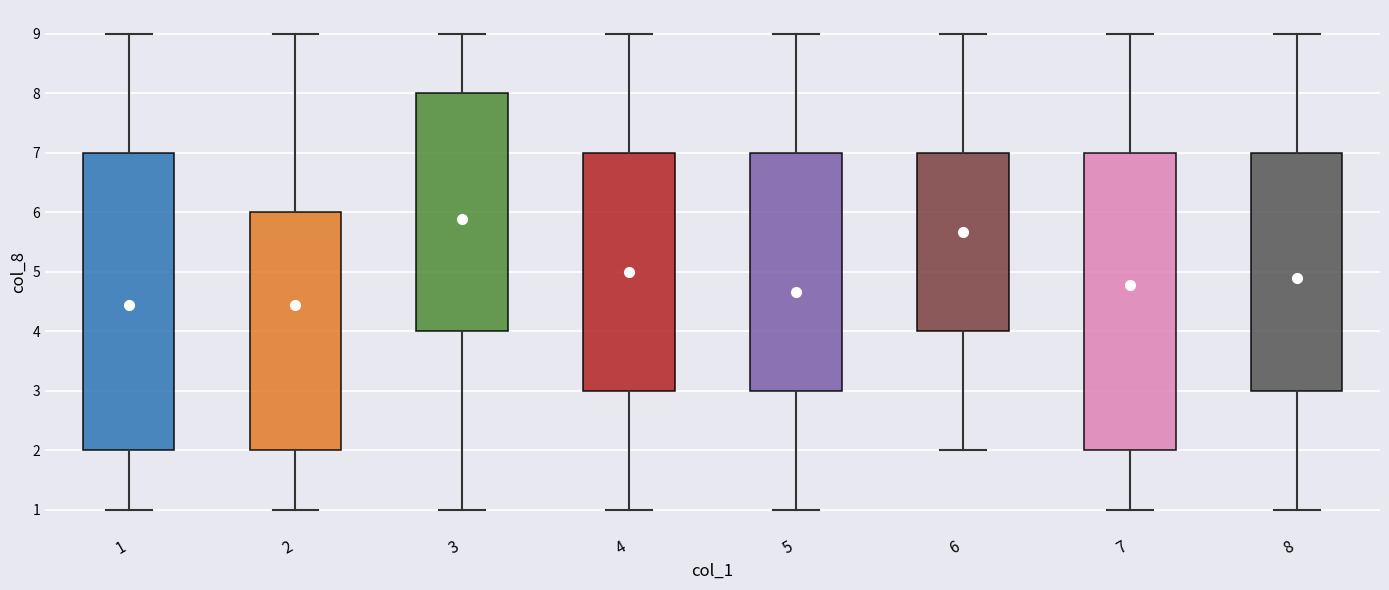

Where is the lower edge of the box at x = 1 on the y-axis? The values are not printed on the chart, so give them approximately, as read against the axis.

2